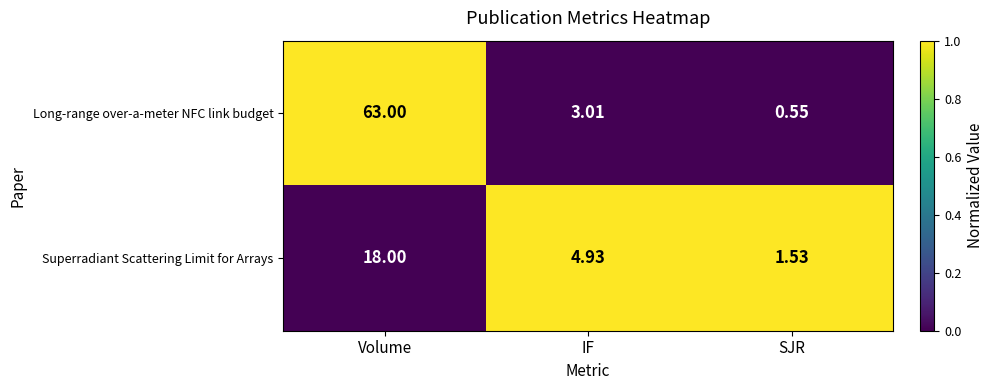

At which category is the sum across all series the highest?

Volume